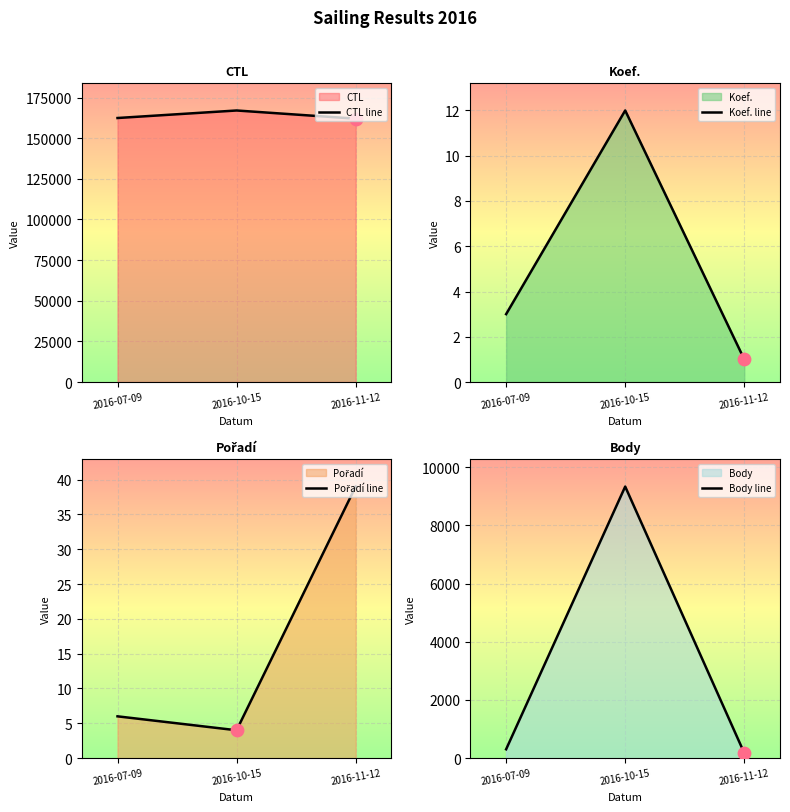

Is the value of Pořadí line at 2016-07-09 greater than the value of CTL line at 2016-07-09?

No